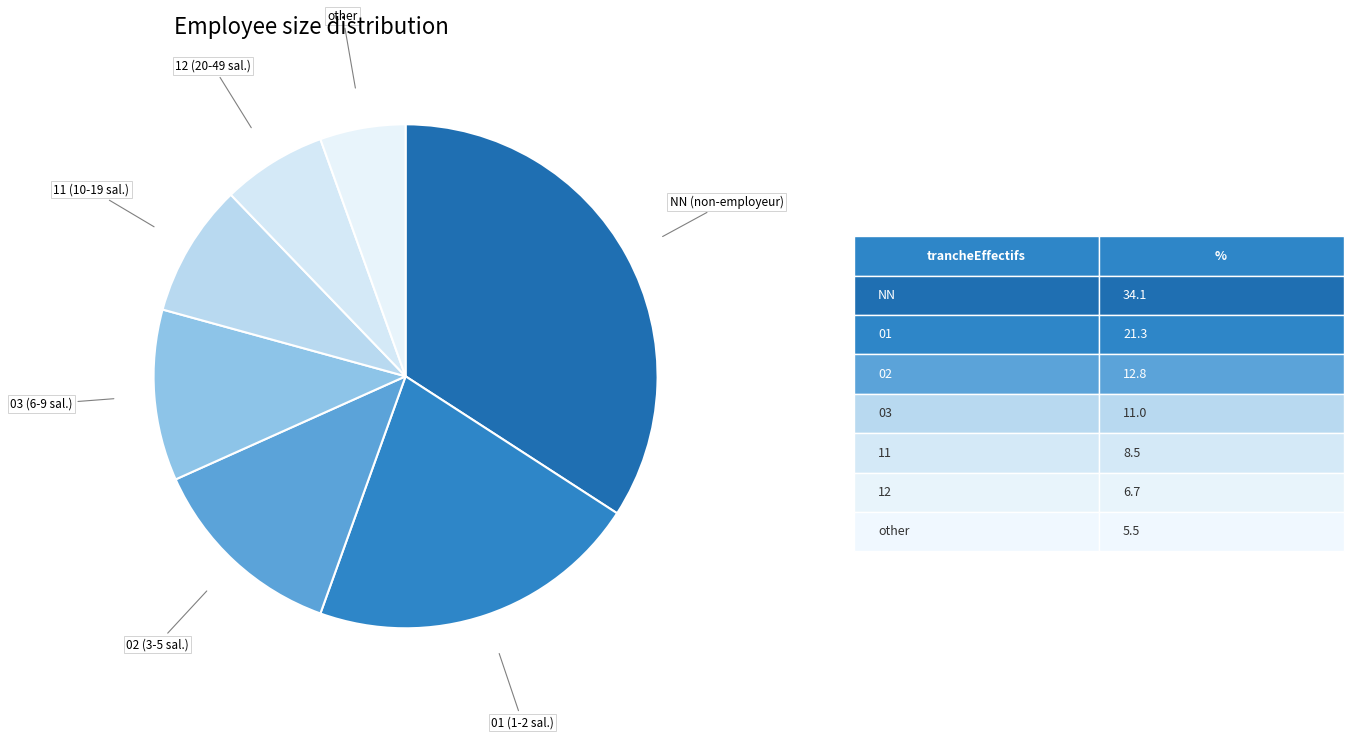

Do 03 (6-9 sal.) and 02 (3-5 sal.) together represent more than half of the pie?

No